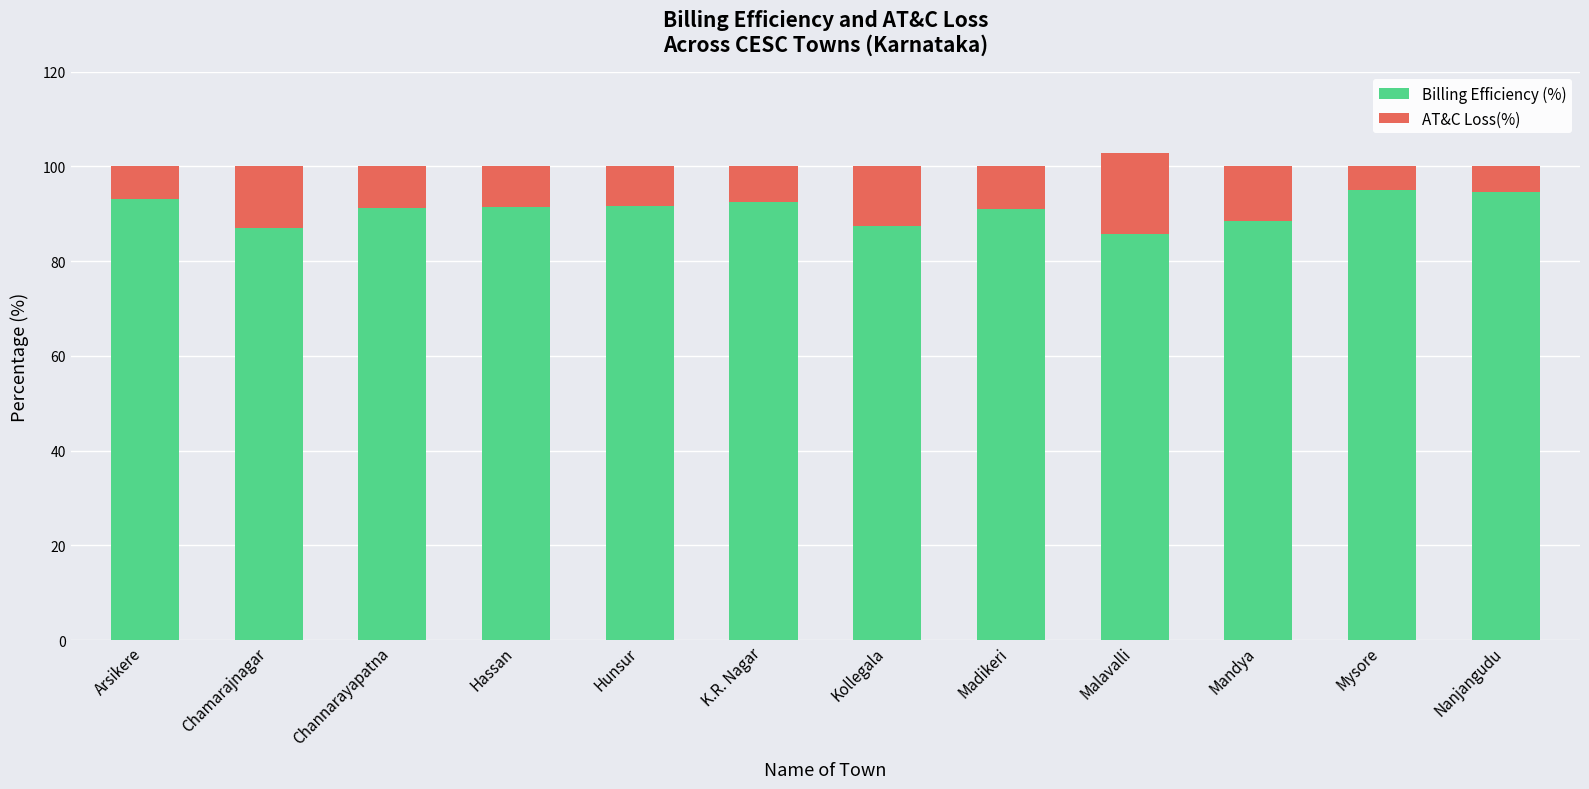

True or false: Billing Efficiency (%) has a value of 137.2 at Mandya.

False